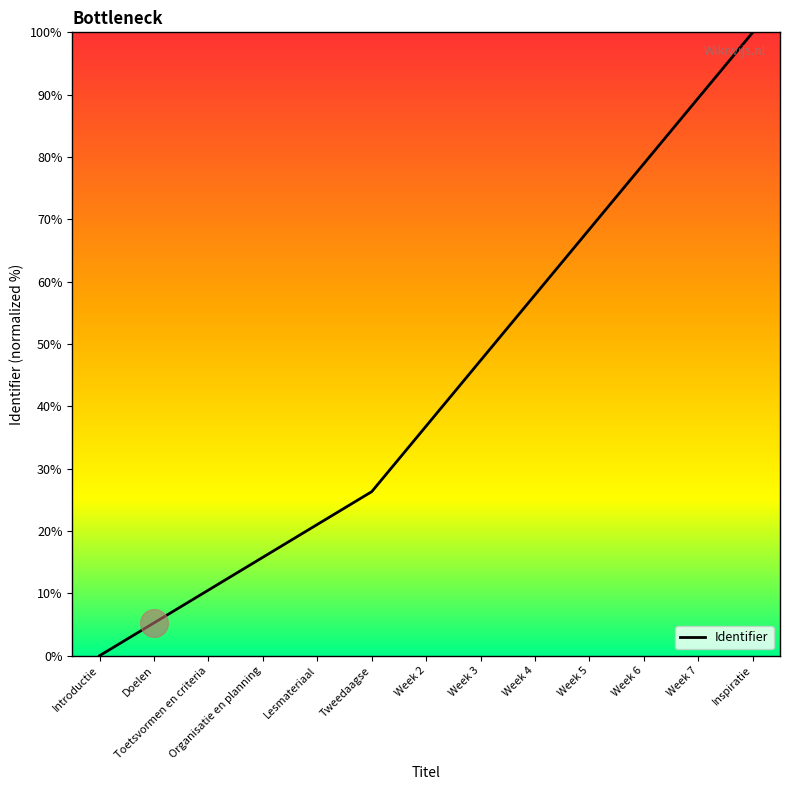

Between Organisatie en planning and Week 5, which is larger?

Week 5